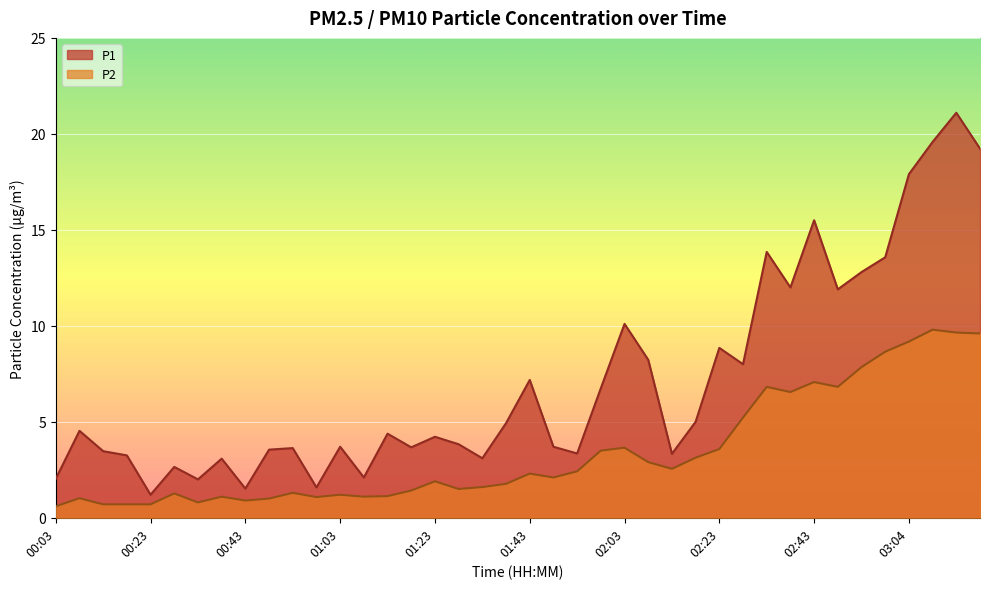

Reading left to right, what are all the values shown in this chart?

P1: 2.0	4.5	3.5	3.2	1.2	2.6	2.0	3.1	1.5	3.5	3.6	1.6	3.7	2.1	4.4	3.7	4.2	3.8	3.1	4.9	7.2	3.7	3.4	6.8	10.1	8.2	3.3	5.0	8.8	8.0	13.8	12.0	15.5	11.9	12.8	13.6	17.9	19.6	21.1	19.2
P2: 0.6	1.0	0.7	0.7	0.7	1.3	0.8	1.1	0.9	1.0	1.3	1.1	1.2	1.1	1.1	1.4	1.9	1.5	1.6	1.8	2.3	2.1	2.4	3.5	3.6	2.9	2.5	3.1	3.6	5.2	6.8	6.5	7.1	6.8	7.8	8.7	9.2	9.8	9.7	9.6